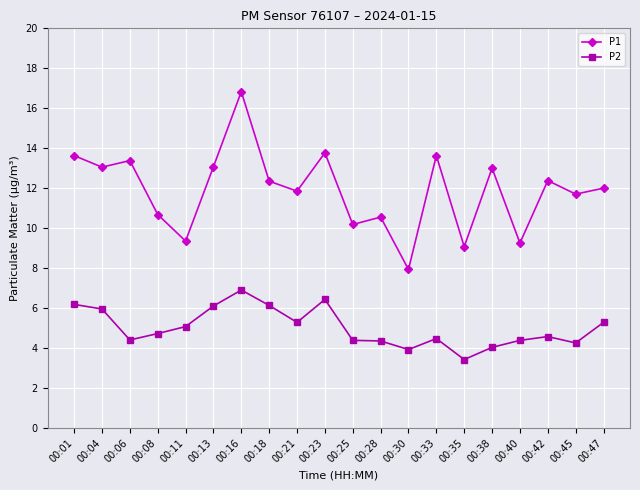

Which series has the widest spread of values?

P1